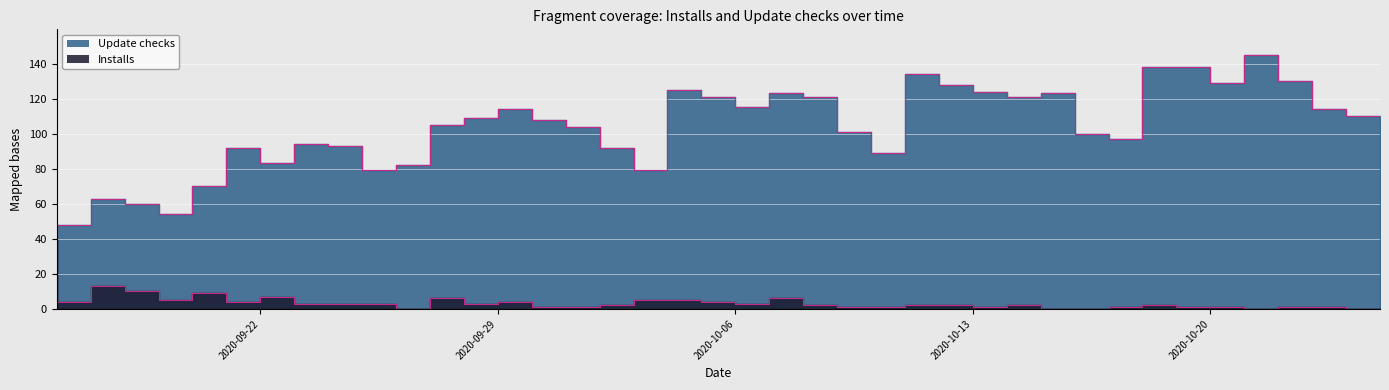

At which category does Installs reach its first local valley?

2020-09-17